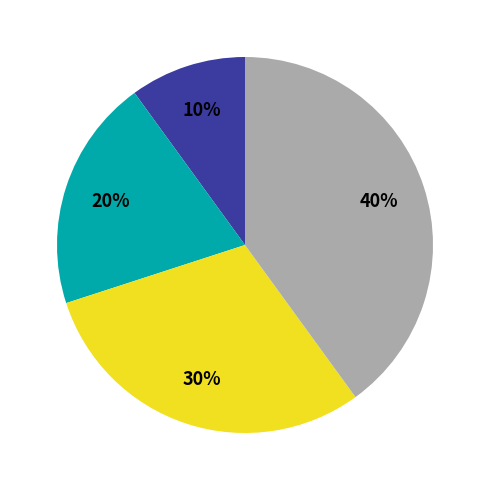

To the nearest percent, what is the average slice percentage?

25%